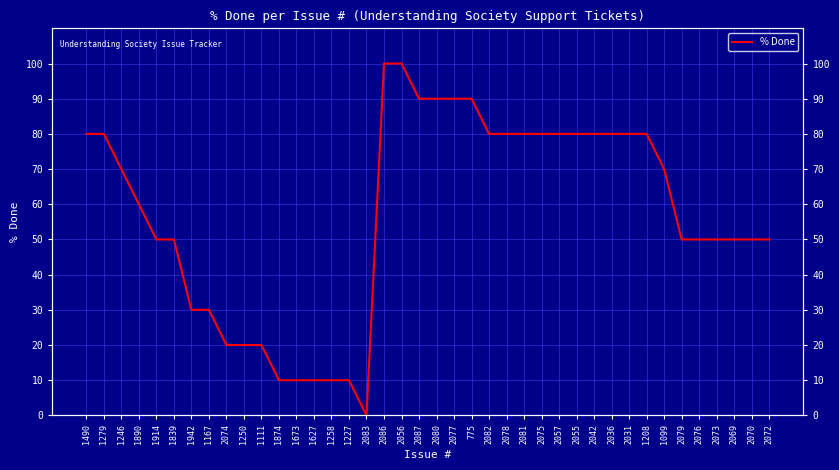

Rank the categories by value from highest to lowest.

2086, 2056, 2087, 2080, 2077, 775, 1490, 1279, 2082, 2078, 2081, 2075, 2057, 2055, 2042, 2036, 2031, 1208, 1246, 1099, 1890, 1914, 1839, 2079, 2076, 2073, 2069, 2070, 2072, 1942, 1167, 2074, 1250, 1111, 1874, 1673, 1627, 1258, 1227, 2083